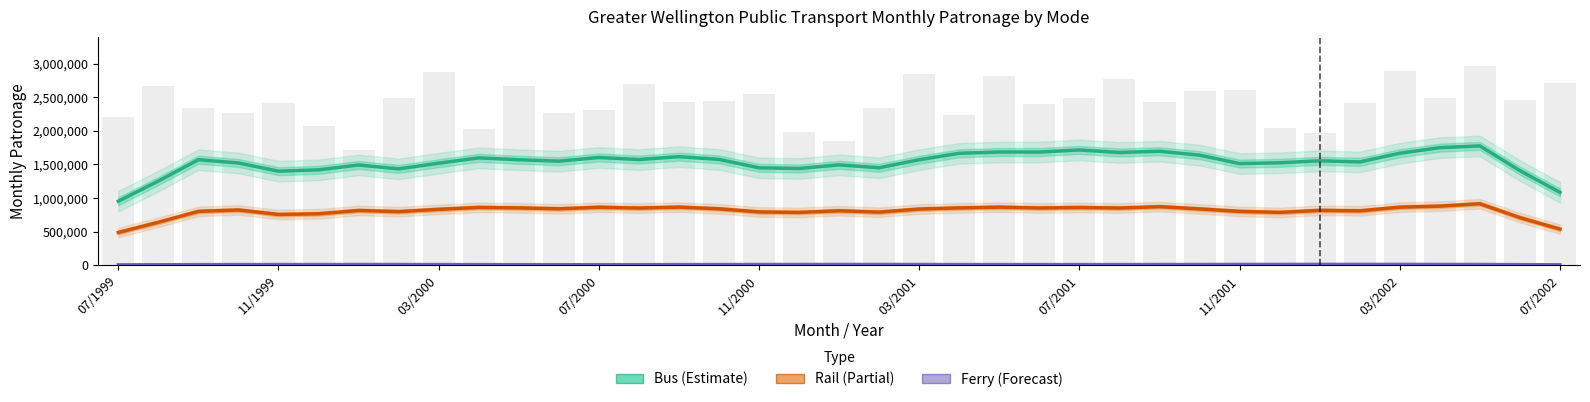

What is the difference between the maximum and minimum values in the Rail (Partial) series?

427951.4